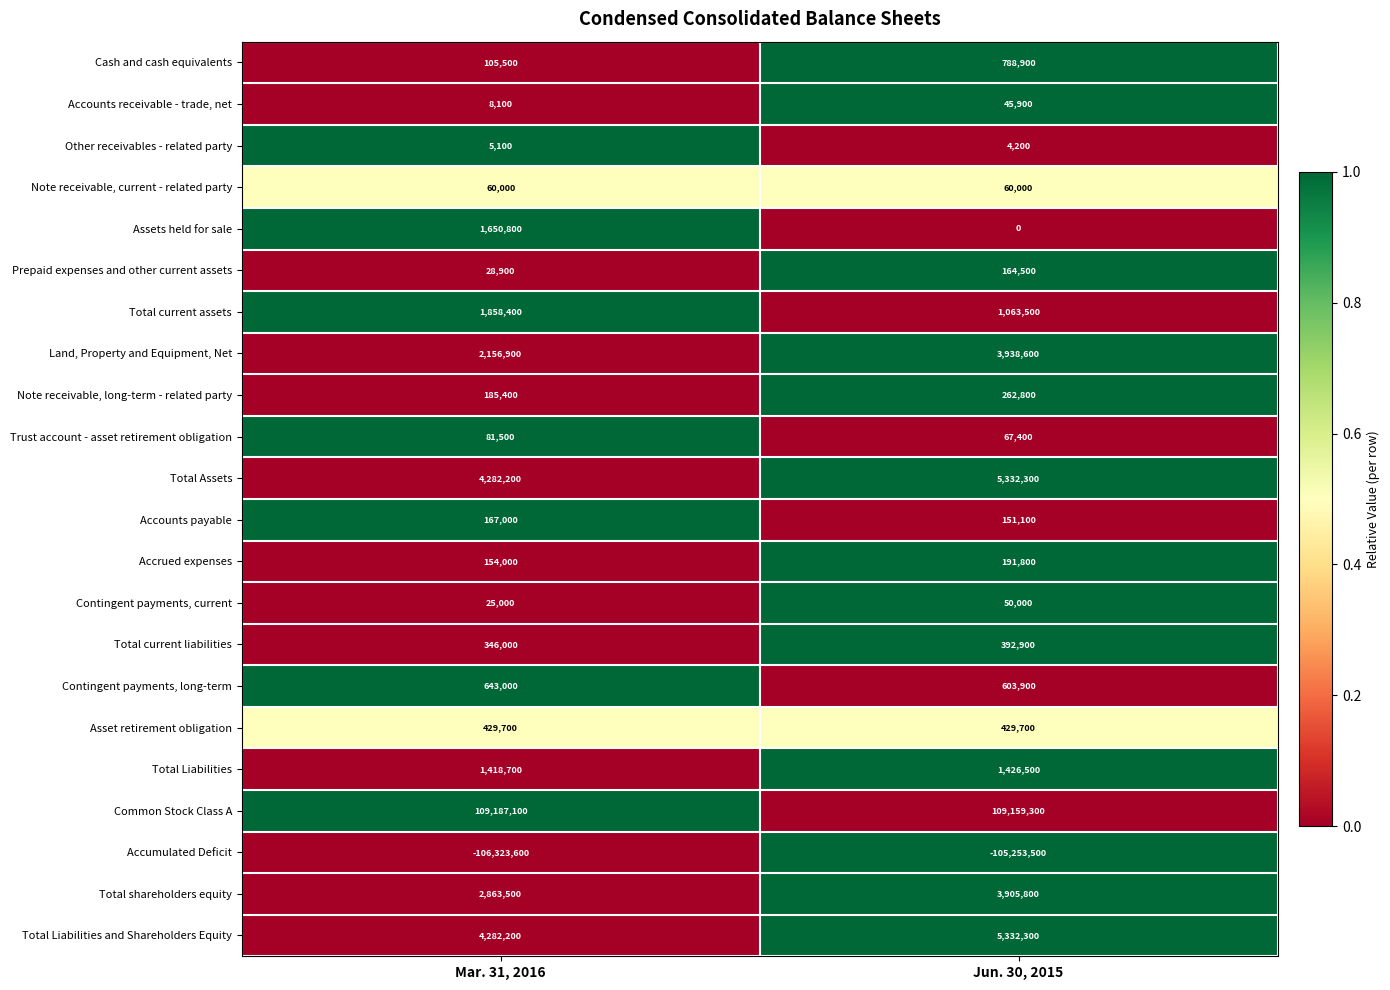

At how many categories does at least one series exceed 0?

2